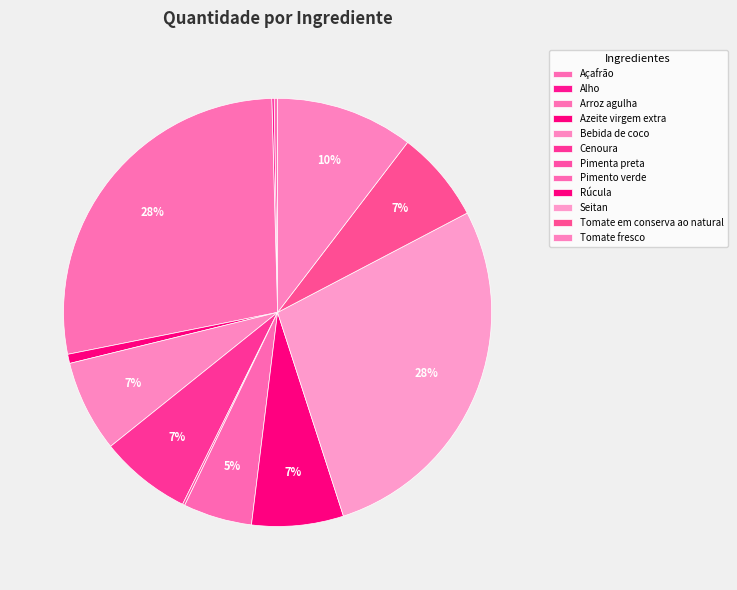

Is the sum of Açafrão and Cenoura greater than half?

No